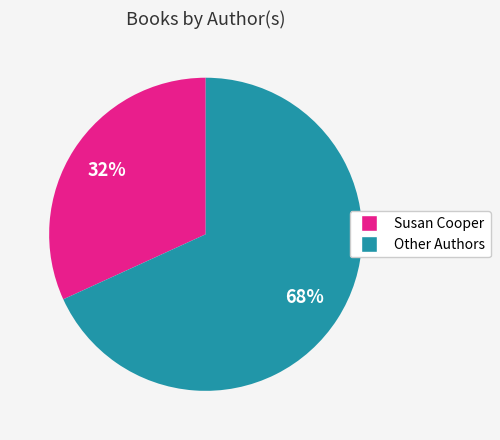

To the nearest percent, what is the average slice percentage?

50%